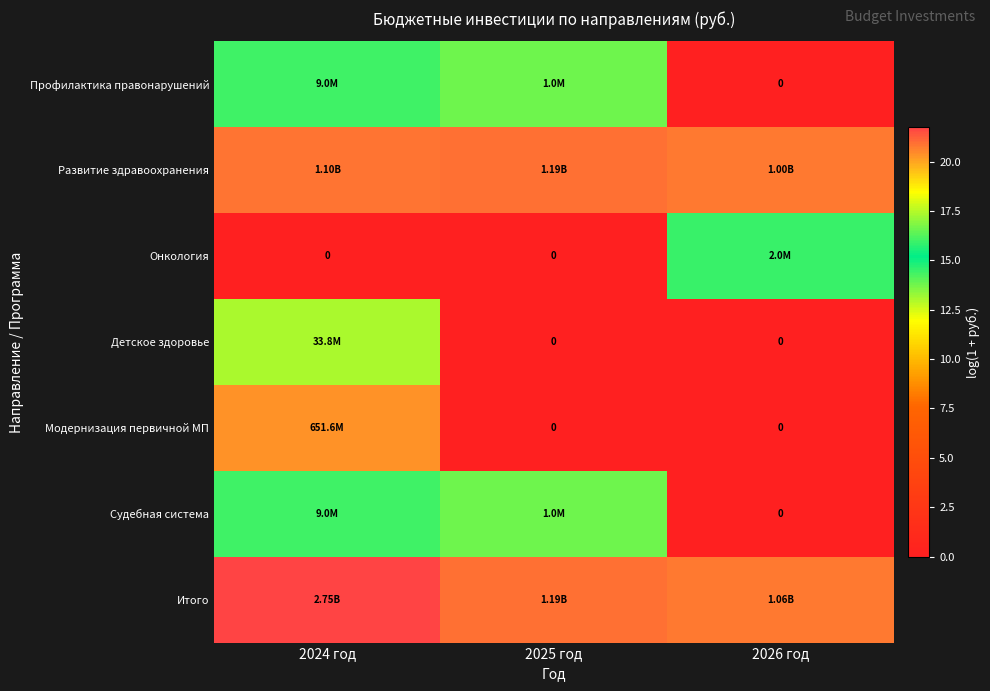

The value of Итого at 2024 год is 5.6. True or false?

False